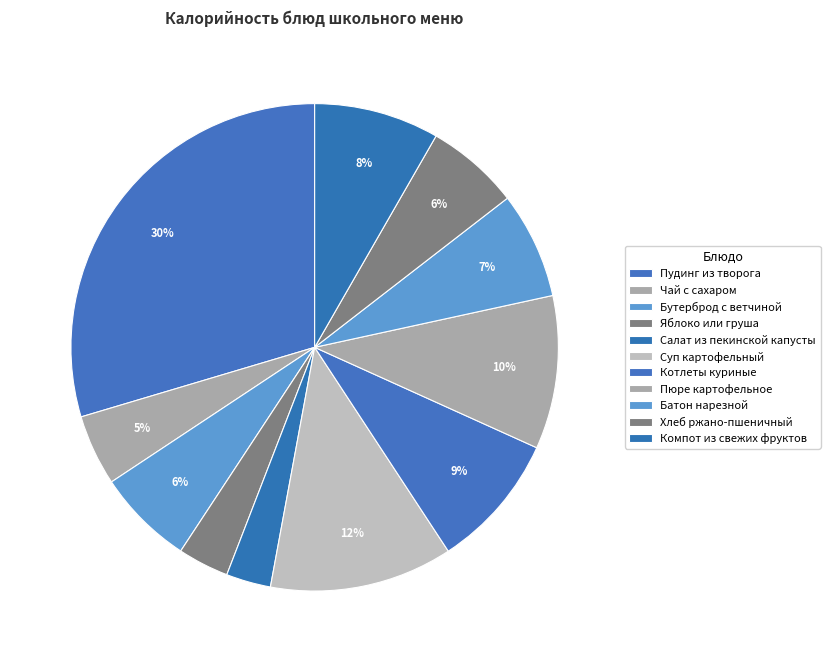

What is the ratio of the value at Компот из свежих фруктов to the value at Хлеб ржано-пшеничный?

1.3